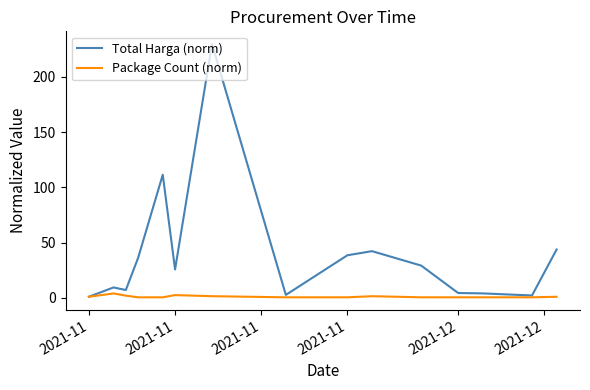

Which series has the largest range (max minus min)?

Total Harga (norm)